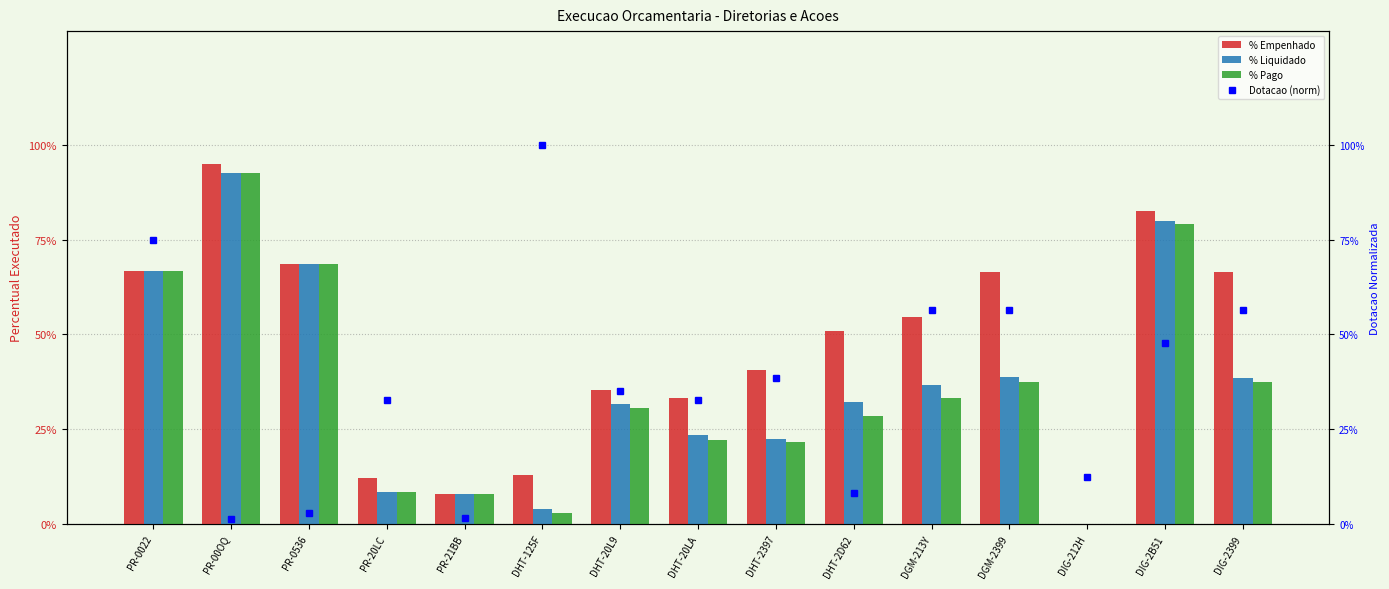

Reading left to right, transcribe all the data shown in this chart.

% Empenhado: 0.7	0.9	0.7	0.1	0.1	0.1	0.4	0.3	0.4	0.5	0.5	0.7	0.0	0.8	0.7
% Liquidado: 0.7	0.9	0.7	0.1	0.1	0.0	0.3	0.2	0.2	0.3	0.4	0.4	0.0	0.8	0.4
% Pago: 0.7	0.9	0.7	0.1	0.1	0.0	0.3	0.2	0.2	0.3	0.3	0.4	0.0	0.8	0.4
Dotacao (norm): 0.7	0.0	0.0	0.3	0.0	1.0	0.4	0.3	0.4	0.1	0.6	0.6	0.1	0.5	0.6